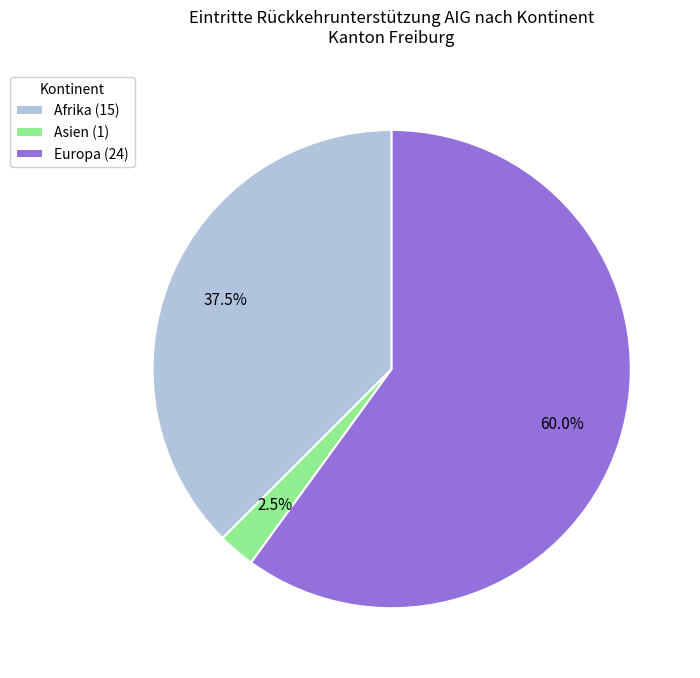

Which category has the smallest portion of the pie?

Asien (1)